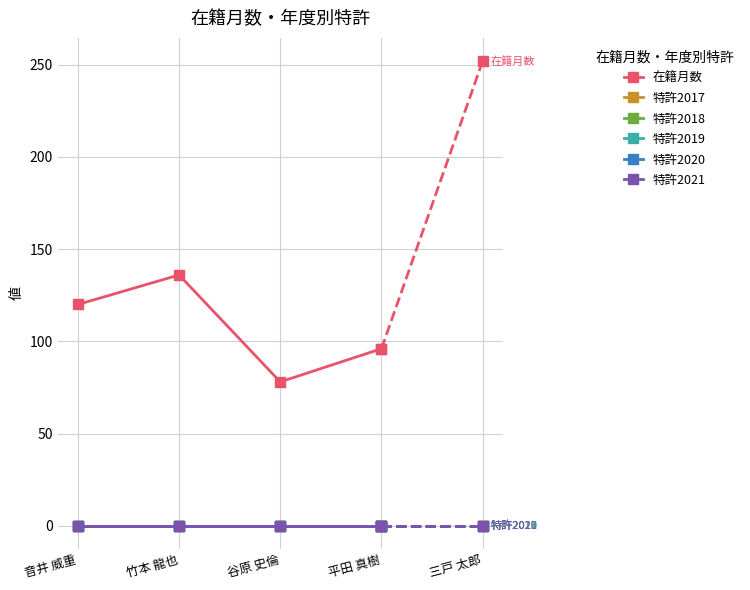

Does the chart have visible grid lines?

Yes